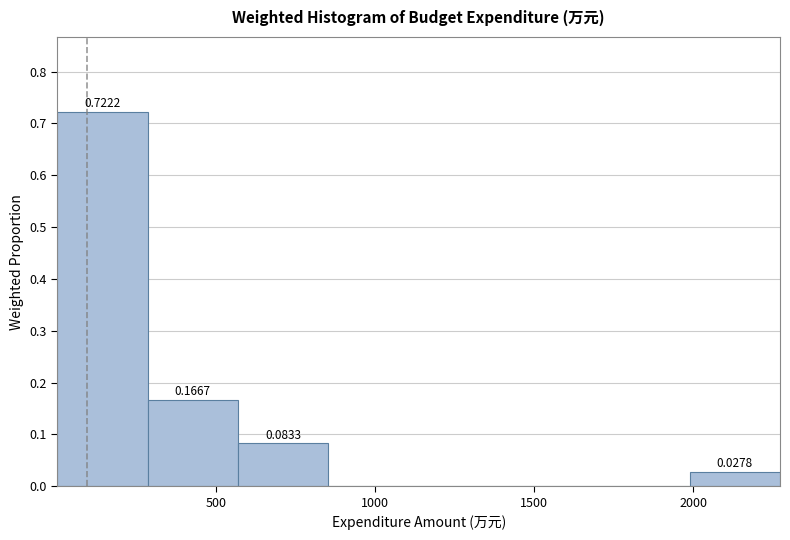

Over which range of the x-axis is the bar tallest?

0 to 300